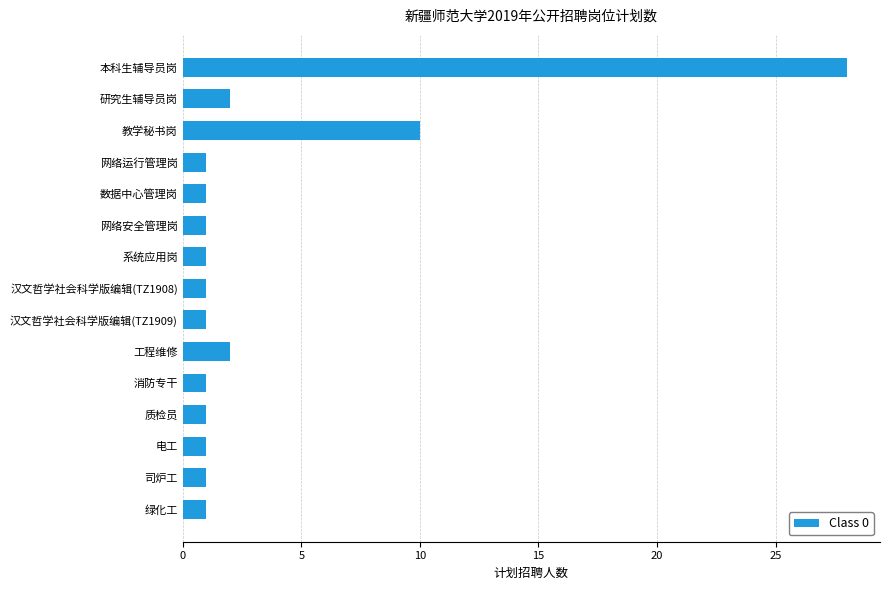

What is the change in value from 汉文哲学社会科学版编辑(TZ1908) to 教学秘书岗?

+9